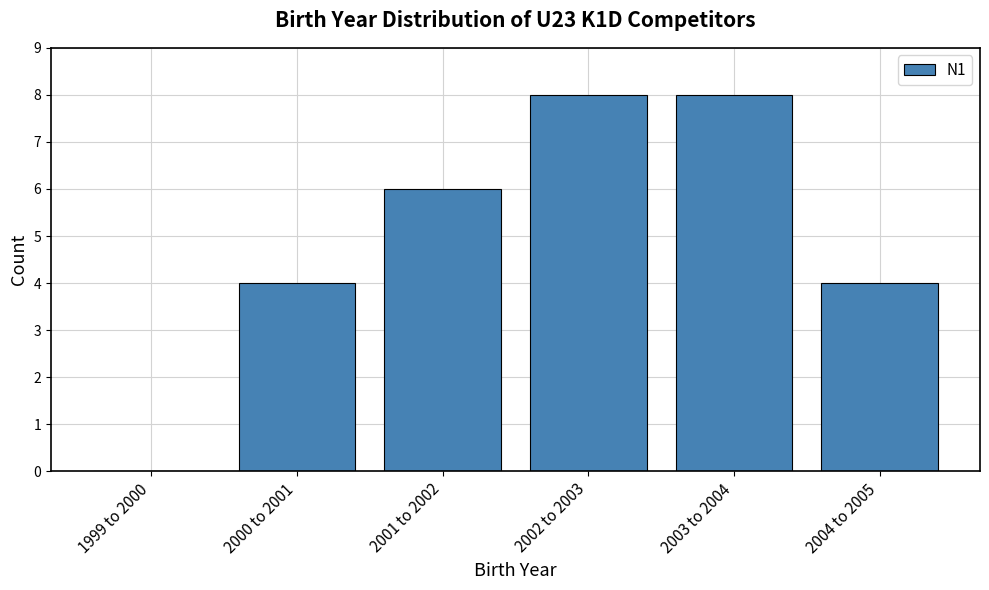

Reading right to left, extract all data points from this chart.

2004 to 2005=4	2003 to 2004=8	2002 to 2003=8	2001 to 2002=6	2000 to 2001=4	1999 to 2000=0